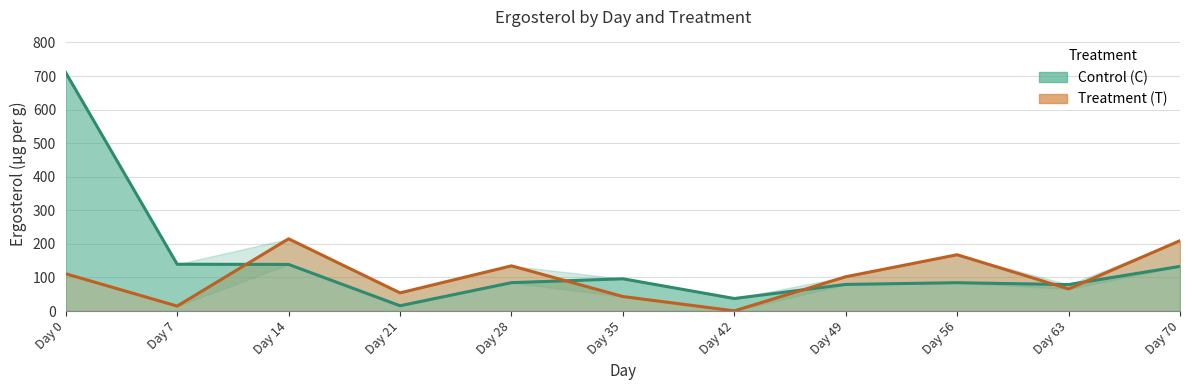

Count the number of data series in this chart.

2